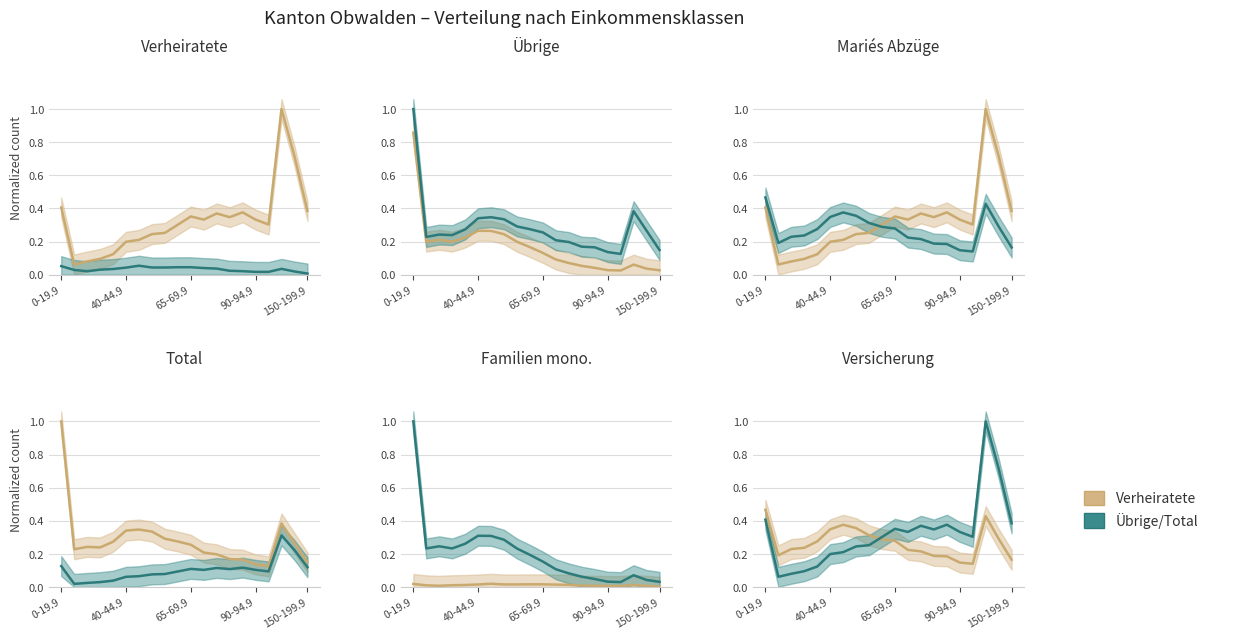

Where is the first local maximum for Verheiratete?

65-69.9